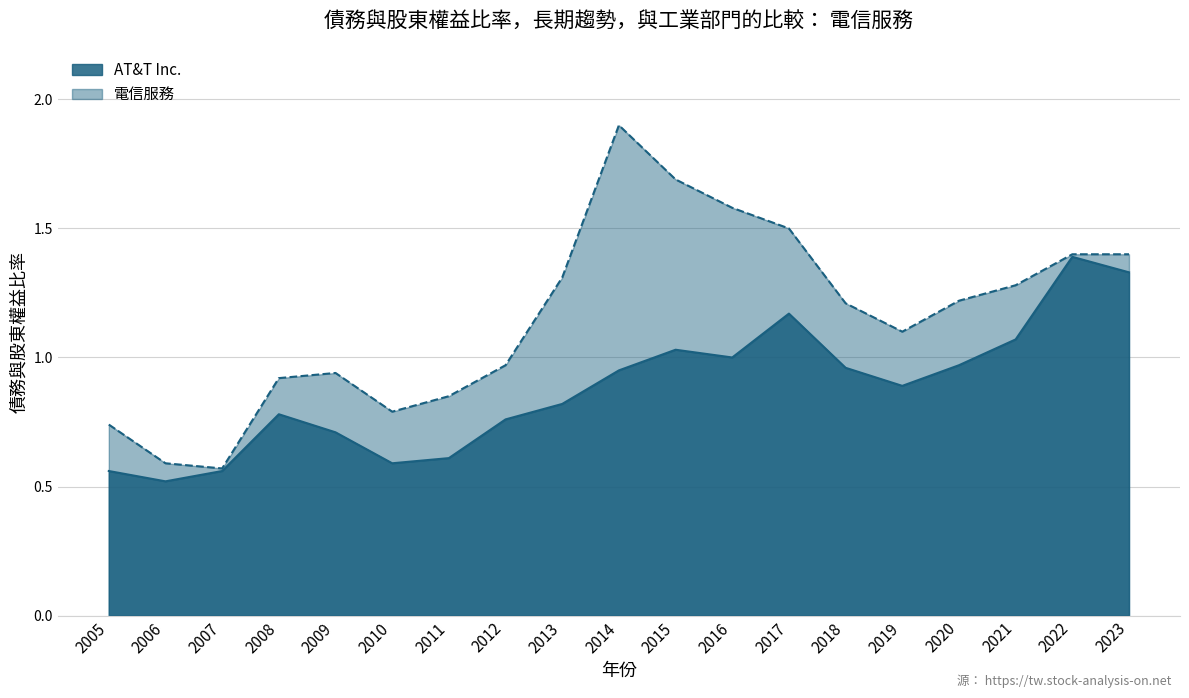

Between 2016 and 2007, which series saw the biggest shift?

電信服務